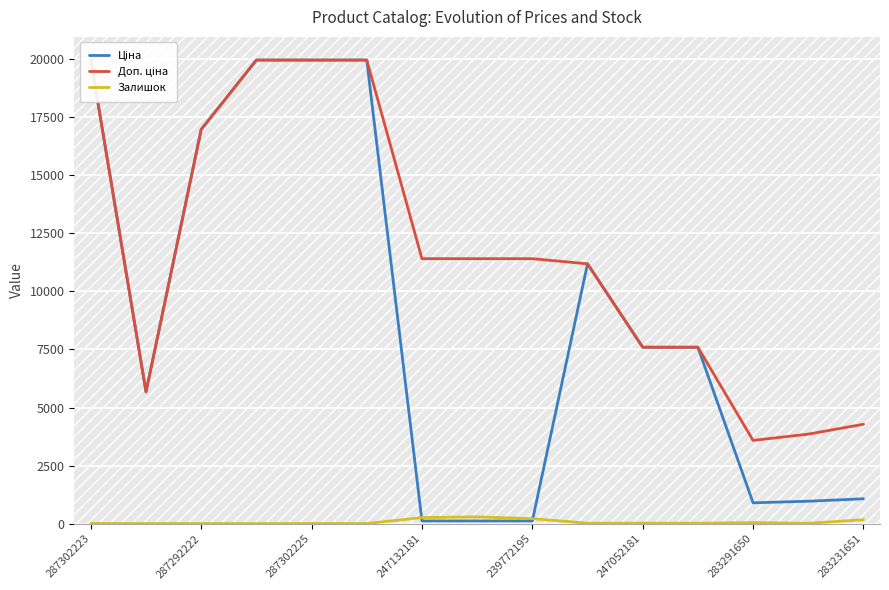

What is the sum of all Залишок values?

1064